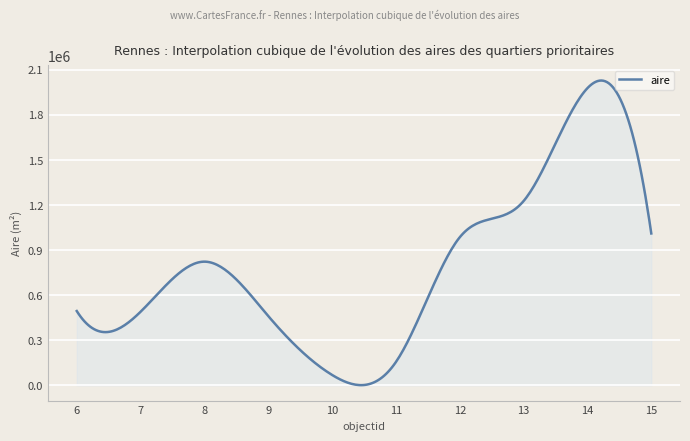

What is the greatest value displayed?

2029117.3